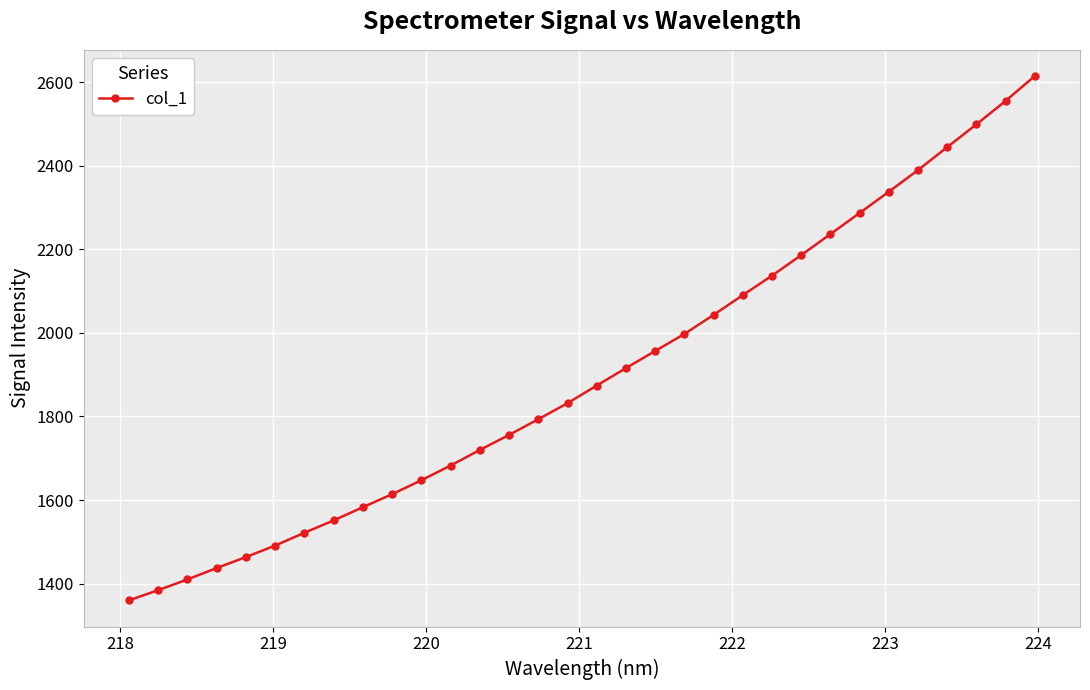

How many data points are above 1874?

16